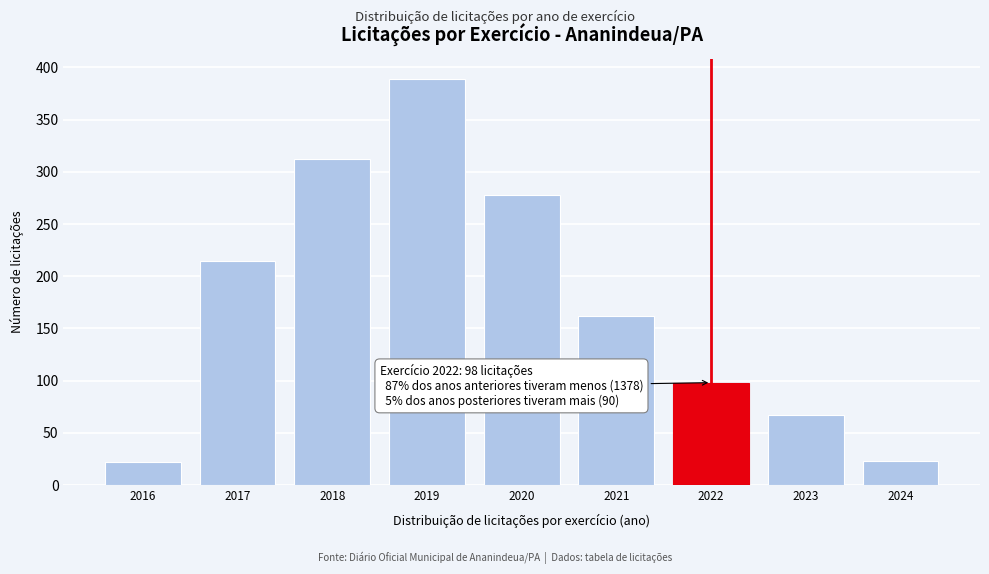

What is the sum of all values?

1566